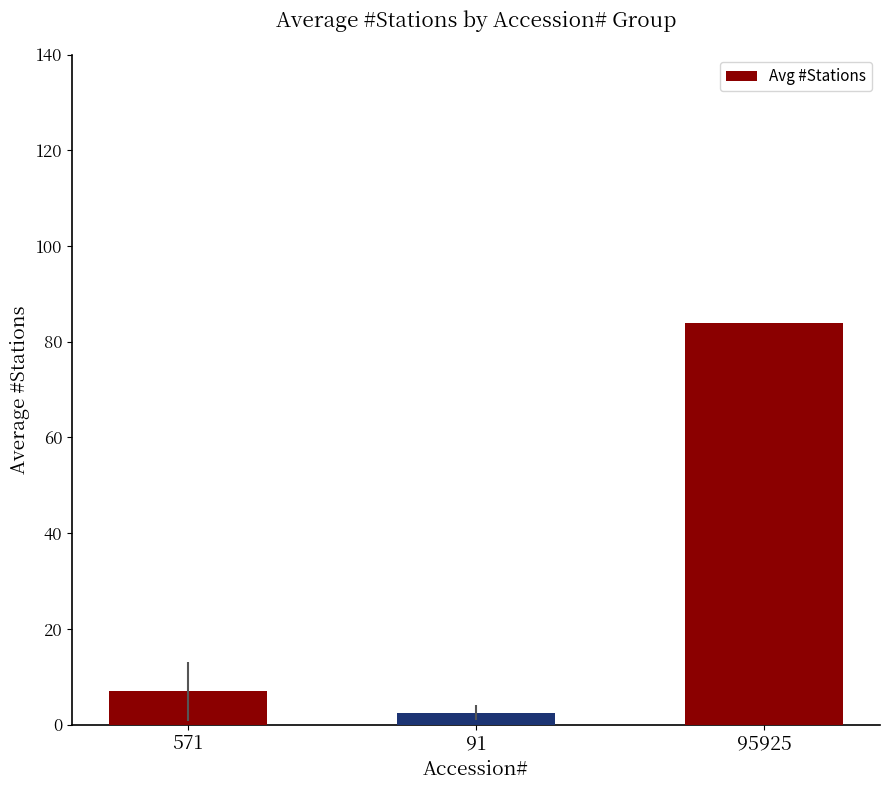

True or false: the data shows 84.0 at 95925.

True